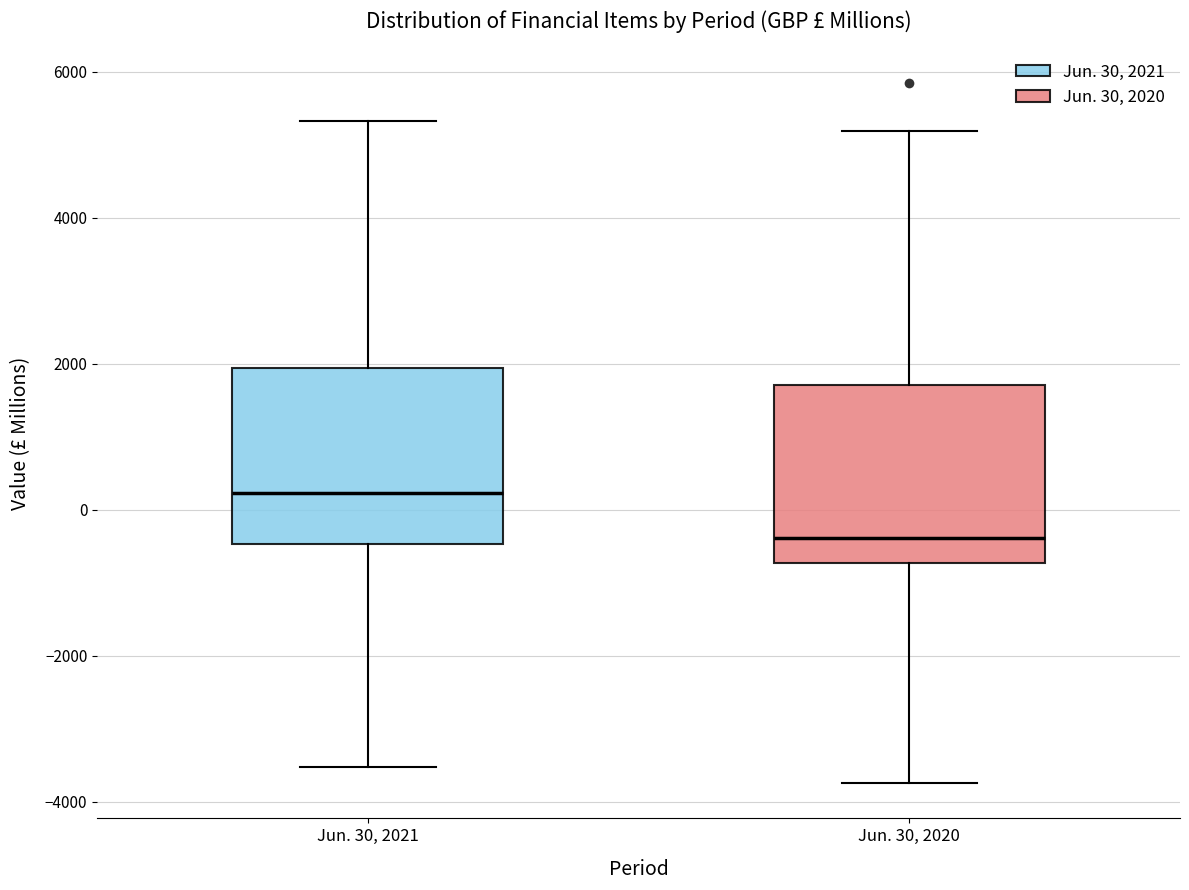

Reading left to right, read every box against the y-axis: the position of its median line, the range the box covers, and the ends of its whiskers. The values are not printed on the chart, so give them approximately, as read against the axis.

Jun. 30, 2021: median 200, box -400 to 2000, whiskers -3600 to 5400
Jun. 30, 2020: median -400, box -800 to 1800, whiskers -3800 to 5200